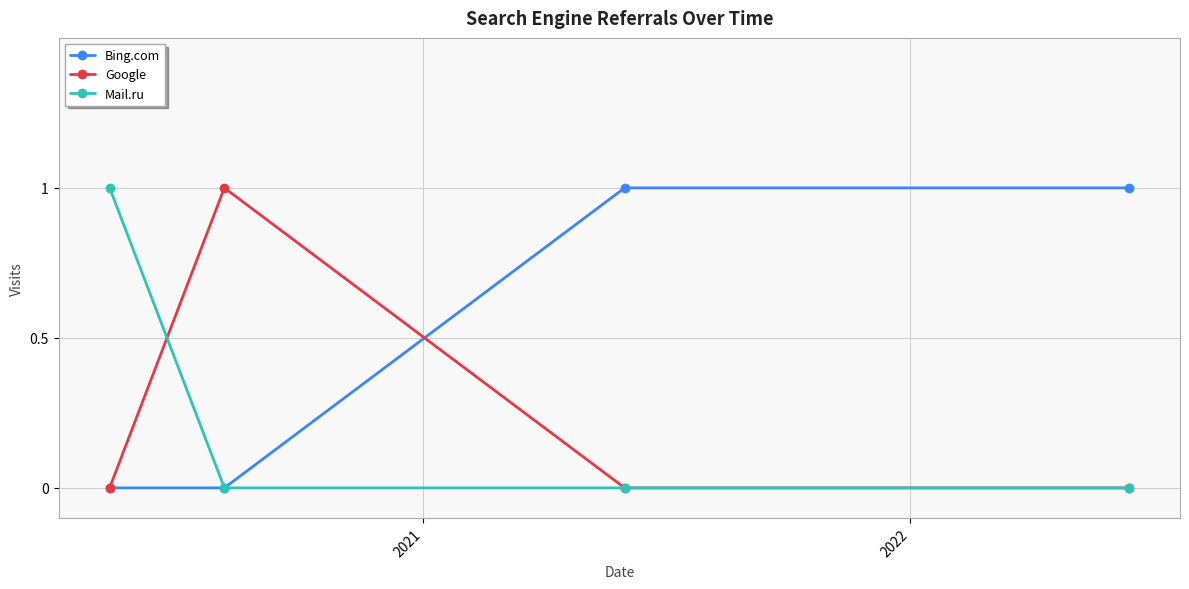

Which series has the largest total across all categories?

Bing.com